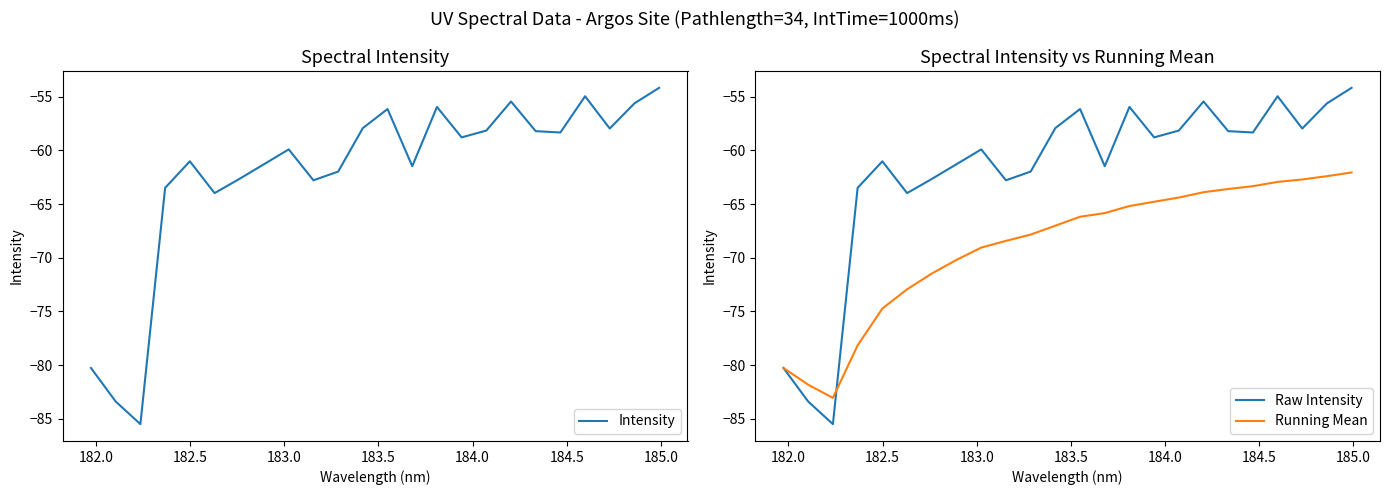

What is the lowest value of the Running Mean series?

-83.0